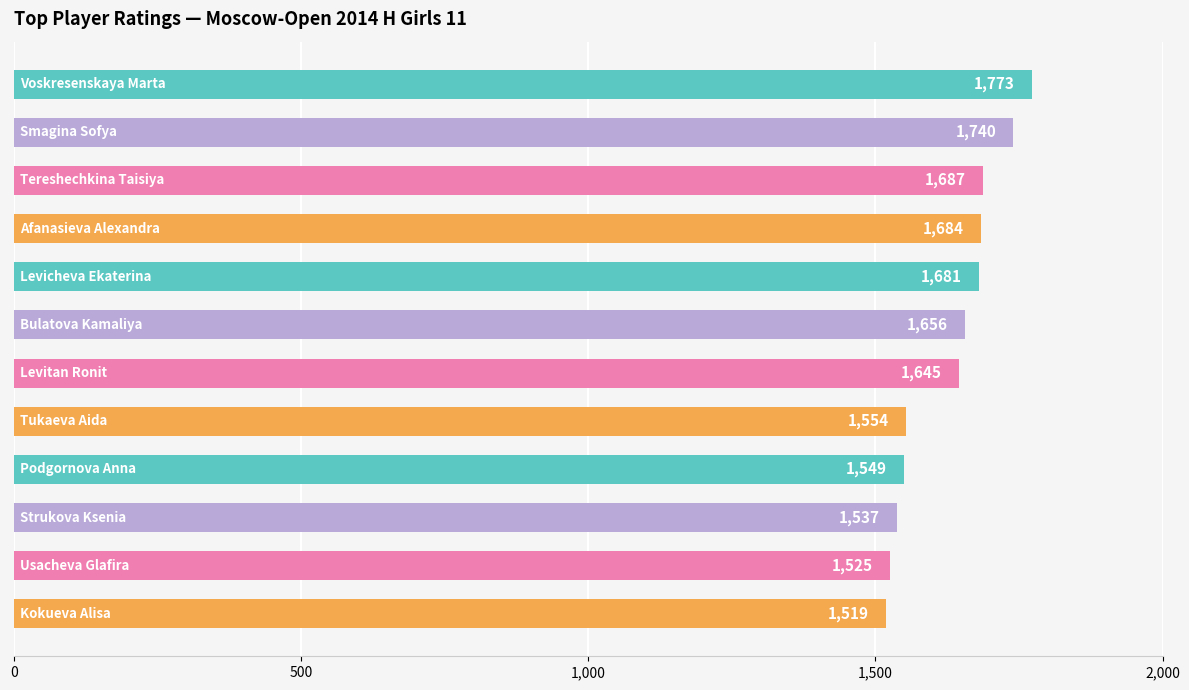

What is the difference between the maximum and minimum values?

254